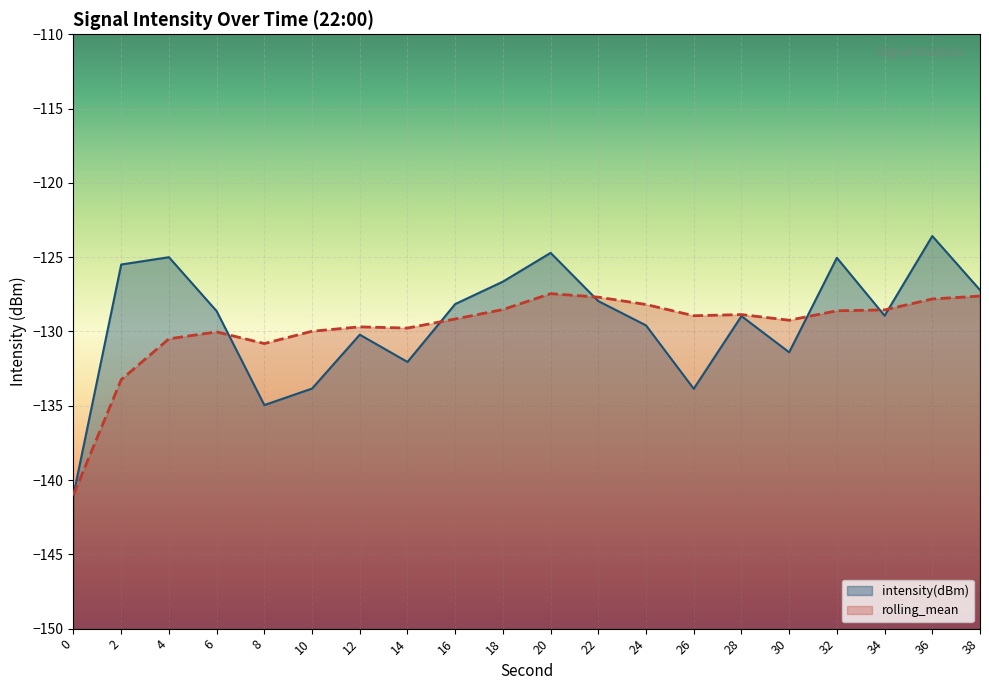

Reading right to left, transcribe all the data shown in this chart.

intensity(dBm): 38=-127.2	36=-123.6	34=-128.9	32=-125.0	30=-131.4	28=-129.0	26=-133.9	24=-129.6	22=-128.0	20=-124.7	18=-126.6	16=-128.2	14=-132.1	12=-130.2	10=-133.8	8=-135.0	6=-128.6	4=-125.0	2=-125.5	0=-141.0
rolling_mean: 38=-127.6	36=-127.8	34=-128.5	32=-128.6	30=-129.2	28=-128.9	26=-128.9	24=-128.2	22=-127.7	20=-127.5	18=-128.5	16=-129.2	14=-129.8	12=-129.7	10=-130.0	8=-130.8	6=-130.0	4=-130.5	2=-133.2	0=-141.0